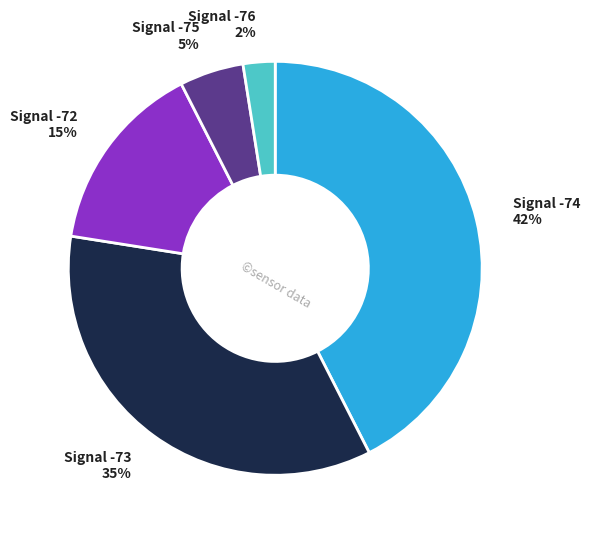

To the nearest percent, what is the average slice percentage?

20%